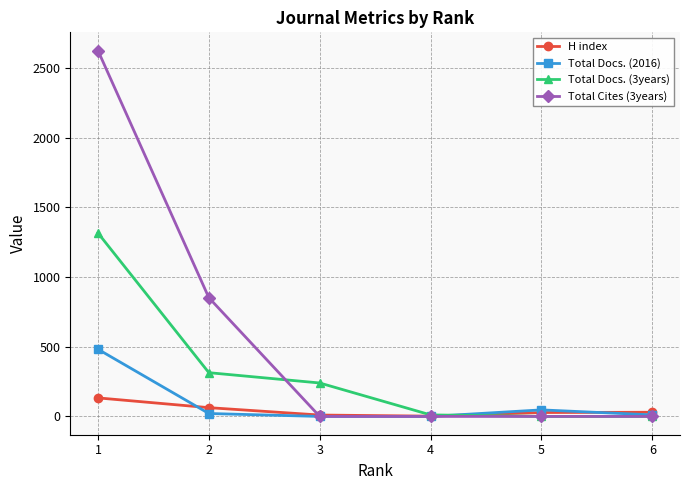

What is the spread (max minus min) of values at 1?

2492